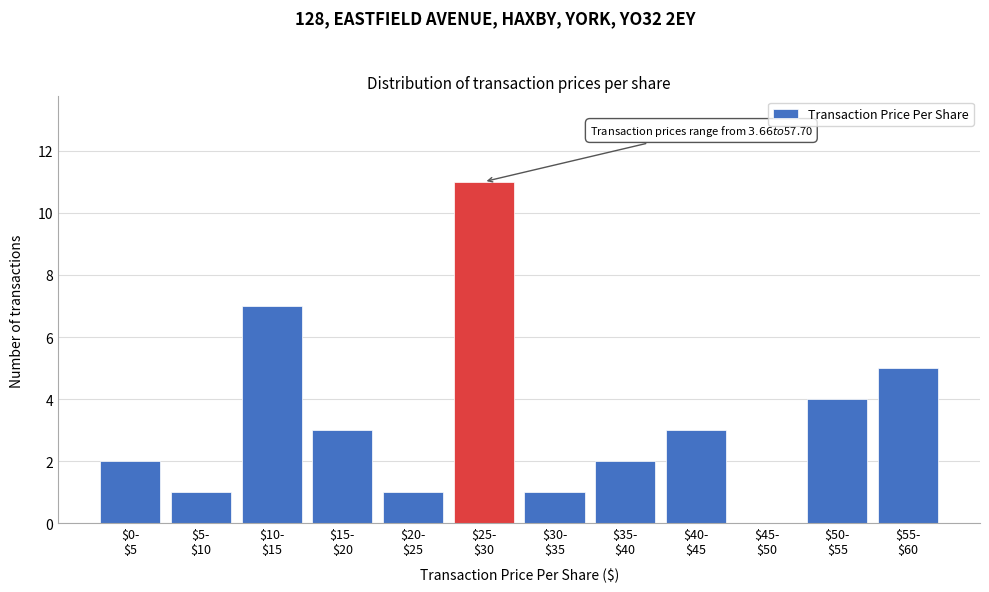

What is the greatest value displayed?

11